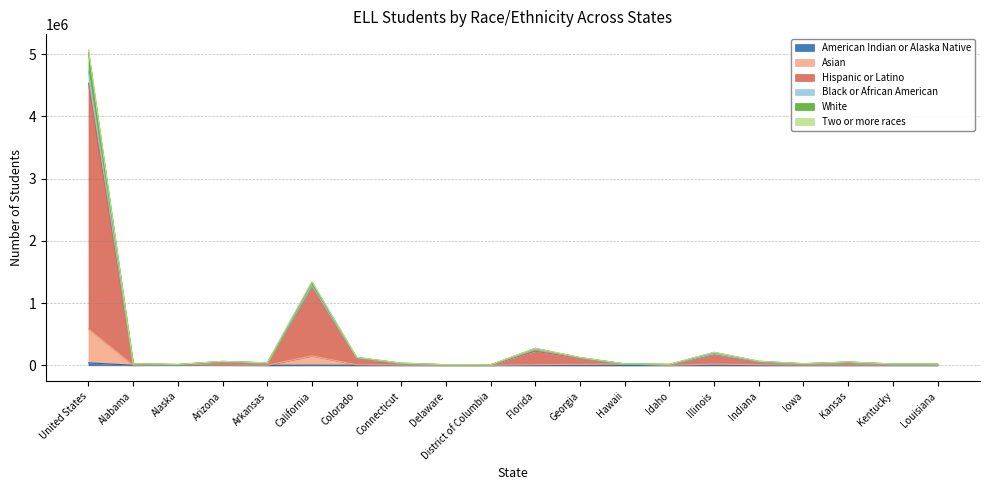

True or false: Asian and Hispanic or Latino cross at least once.

False